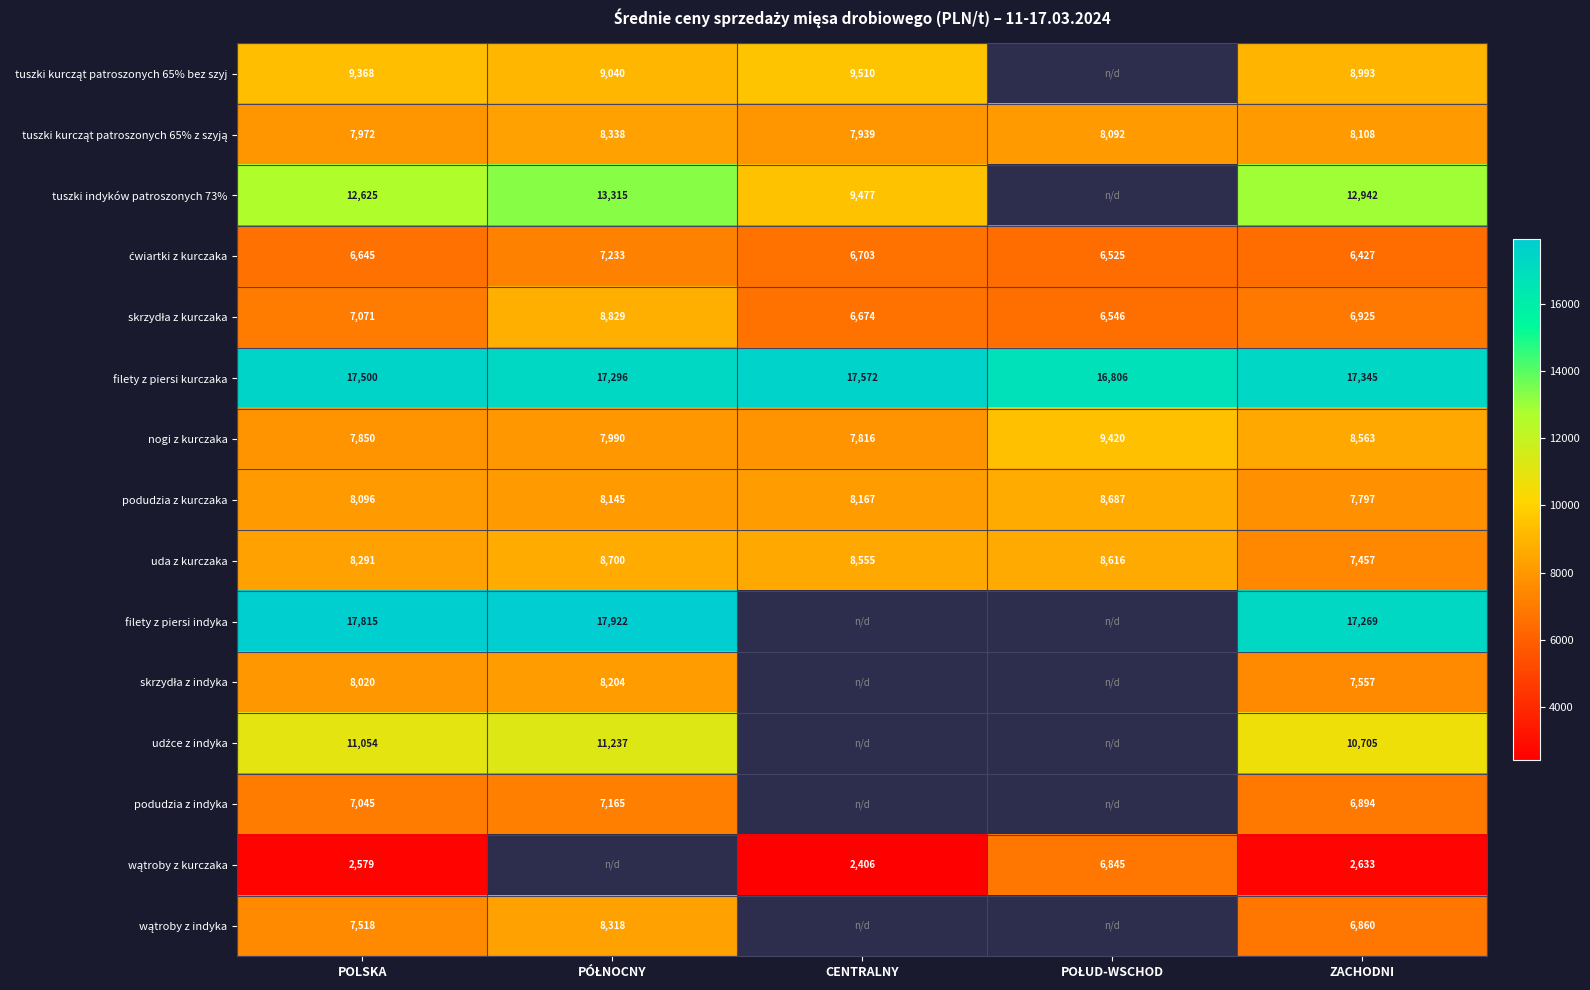

True or false: filety z piersi indyka has a value of 17815 at POLSKA.

True